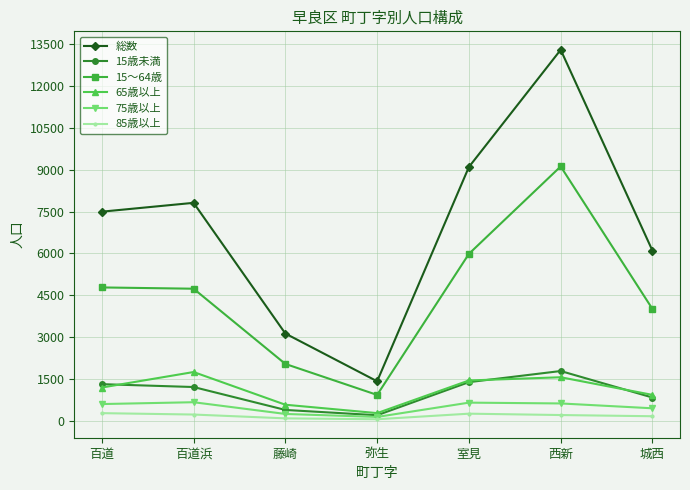

At which category does the chart reach its peak across all series?

西新